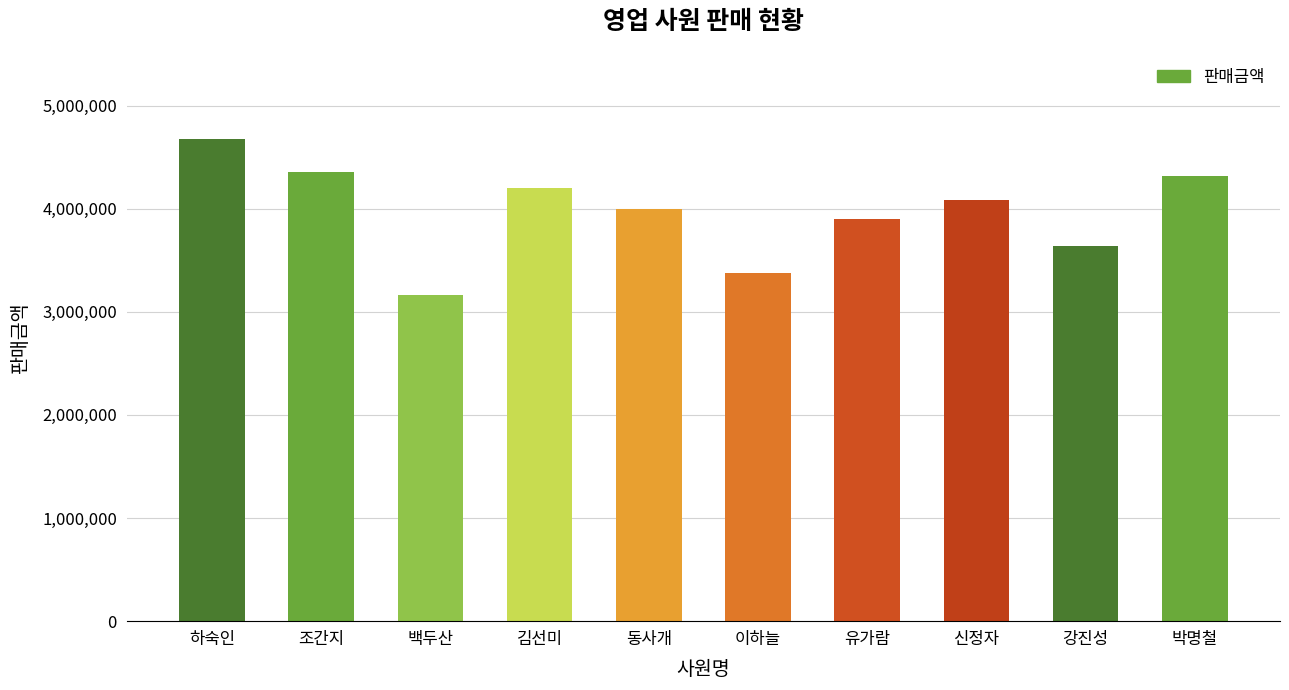

What is the change in value from 하숙인 to 신정자?

-600000